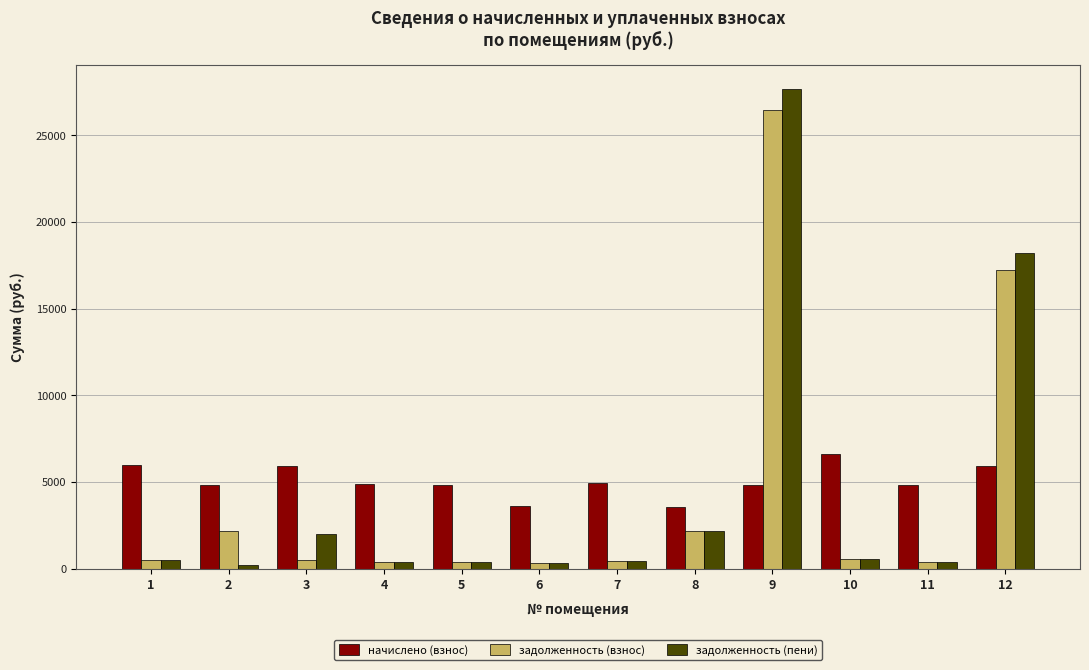

Rank the series by their average value, from highest to lowest.

начислено (взнос), задолженность (пени), задолженность (взнос)